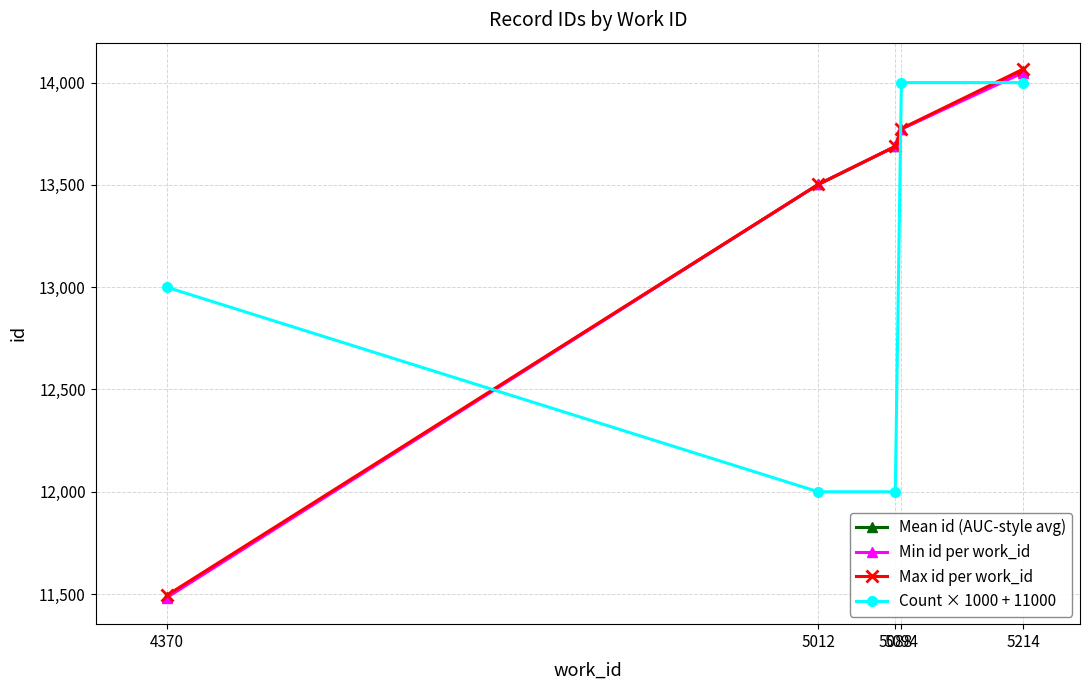

What are all the series names shown in the legend?

Mean id (AUC-style avg), Min id per work_id, Max id per work_id, Count × 1000 + 11000